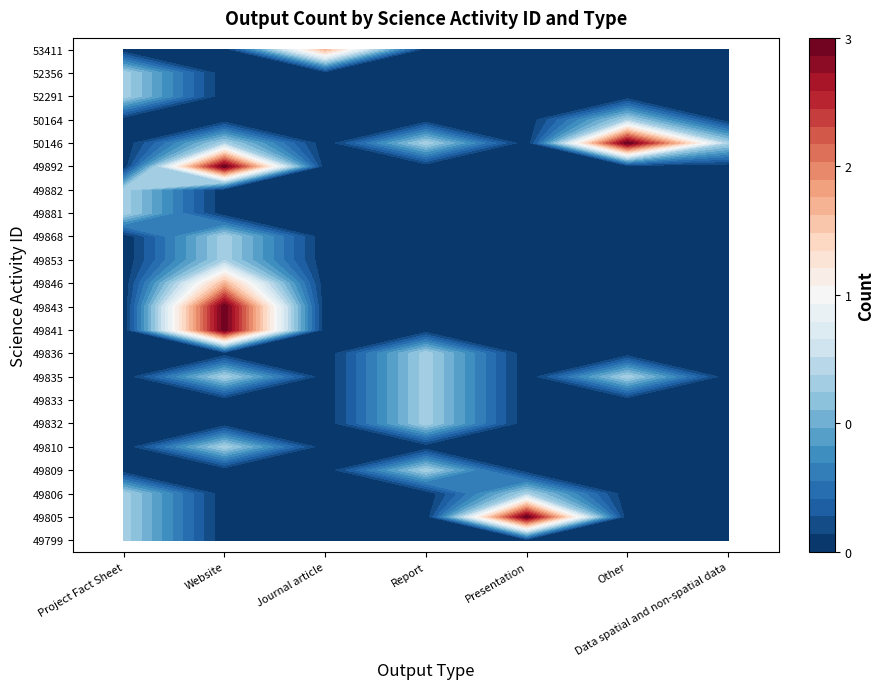

What is the total value across all series at Presentation?

4